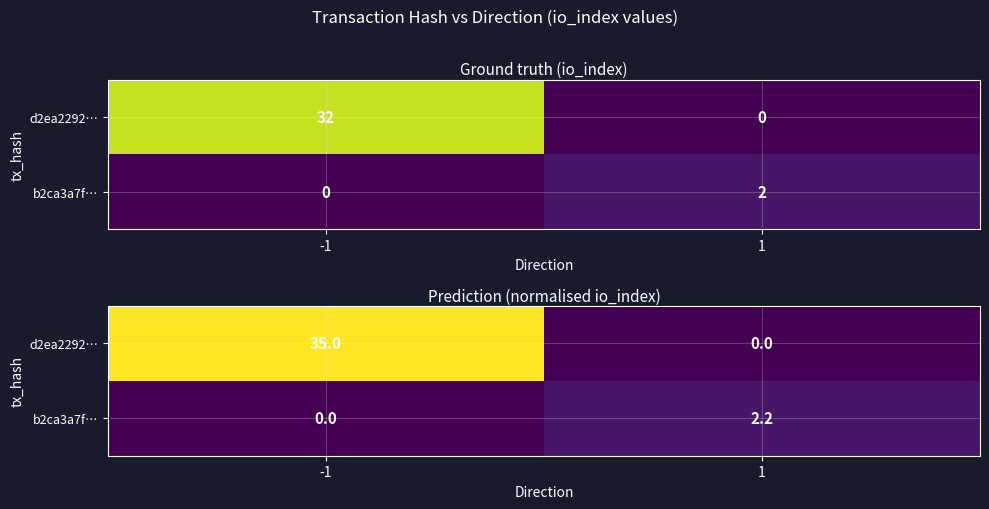

Rank the series by their maximum value, from lowest to highest.

b2ca3a7f…, d2ea2292…